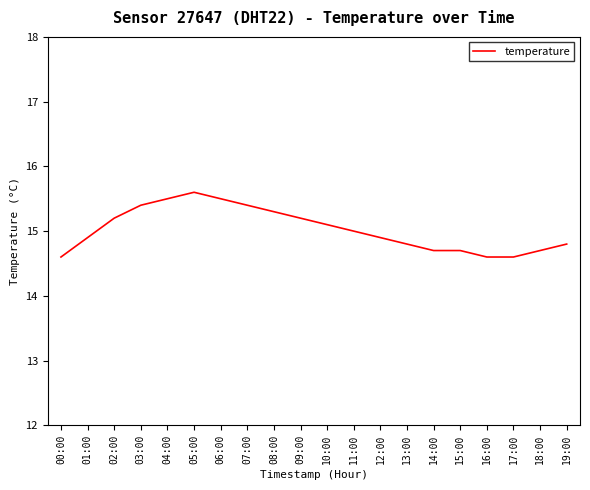

What position from the right is 17:00?

3